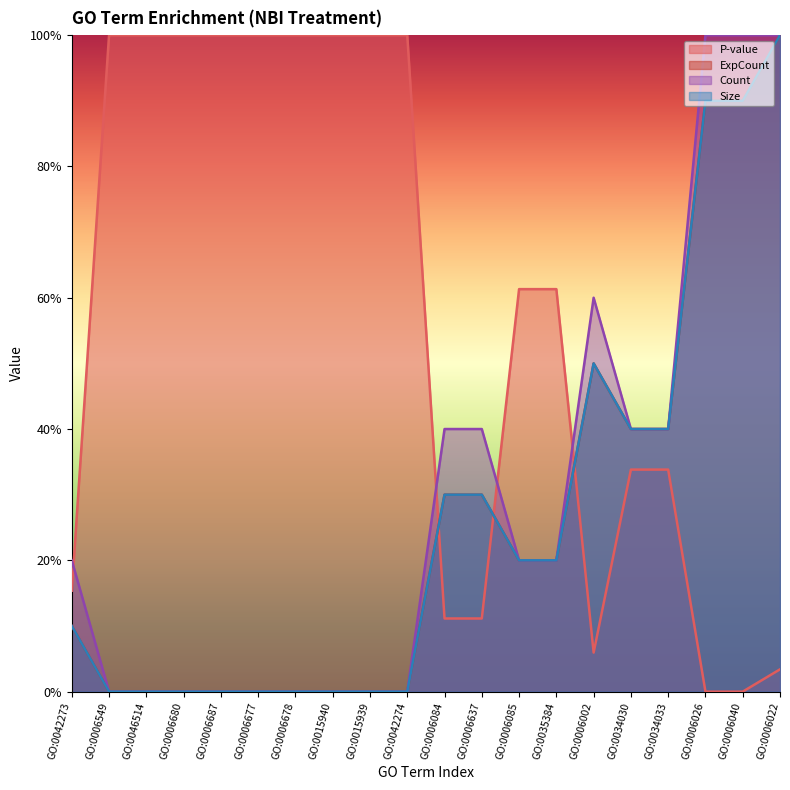

Rank the categories by P-value value from lowest to highest.

GO:0006026, GO:0006040, GO:0006022, GO:0006002, GO:0006084, GO:0006637, GO:0042273, GO:0034030, GO:0034033, GO:0006085, GO:0035384, GO:0006549, GO:0046514, GO:0006680, GO:0006687, GO:0006677, GO:0006678, GO:0015940, GO:0015939, GO:0042274